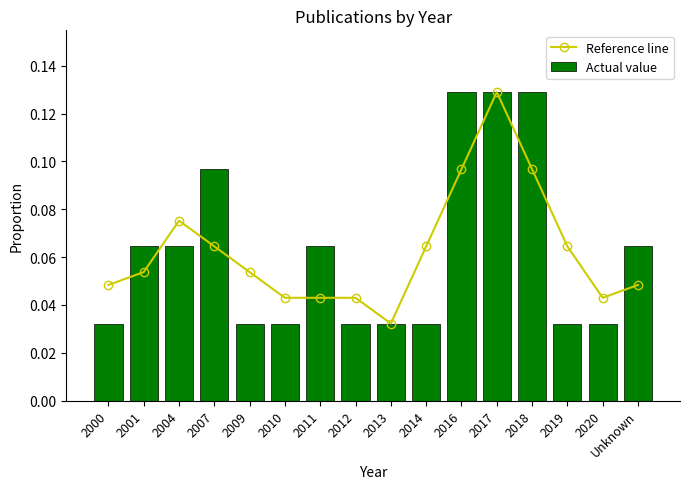

The Reference line series shows 0.1 at 2007. True or false?

True